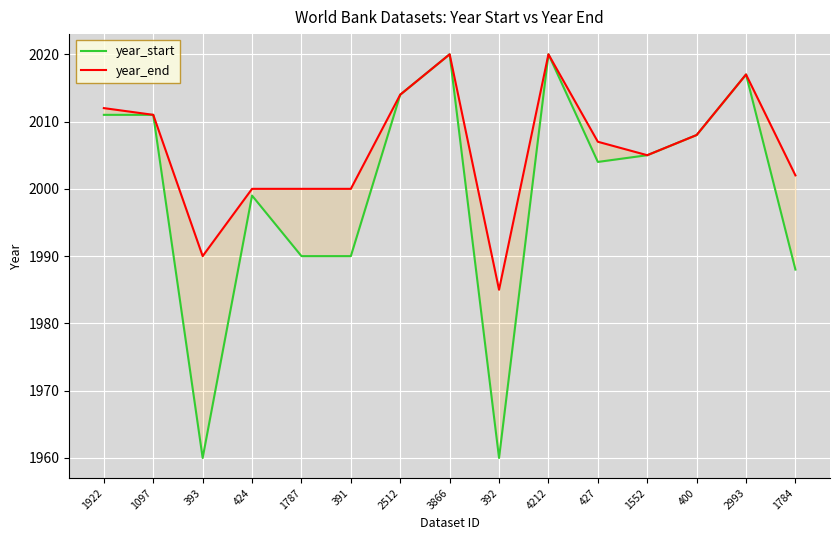

Is it true that year_end equals 1205 at 400?

False